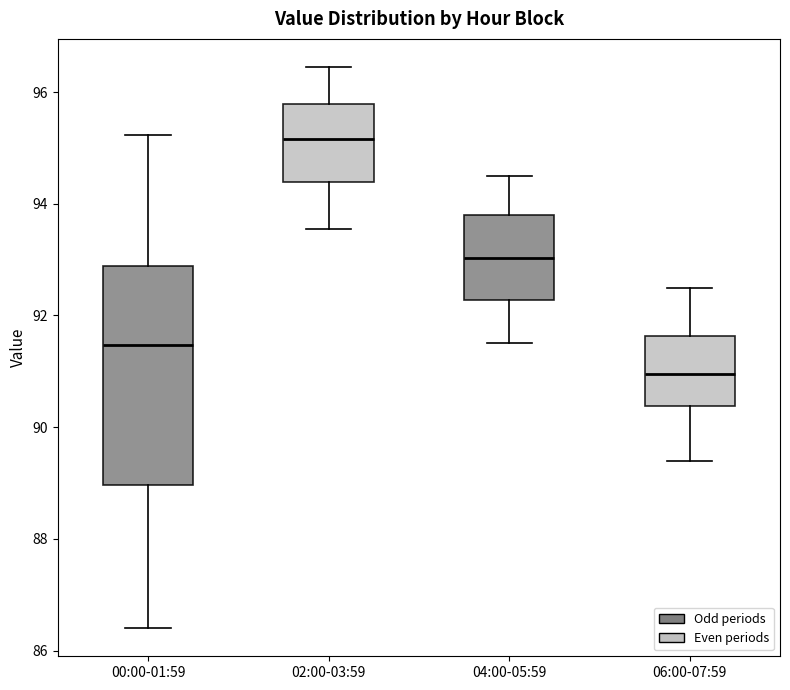

Where does the upper whisker of the box for 00:00-01:59 end on the y-axis? The values are not printed on the chart, so give them approximately, as read against the axis.

95.2